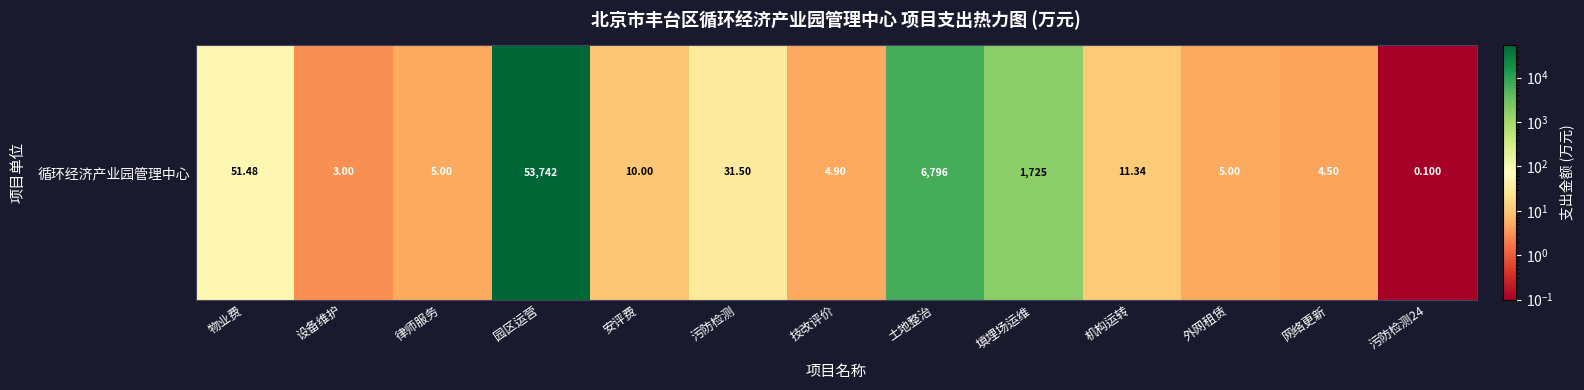

How many data points are above 10?

6